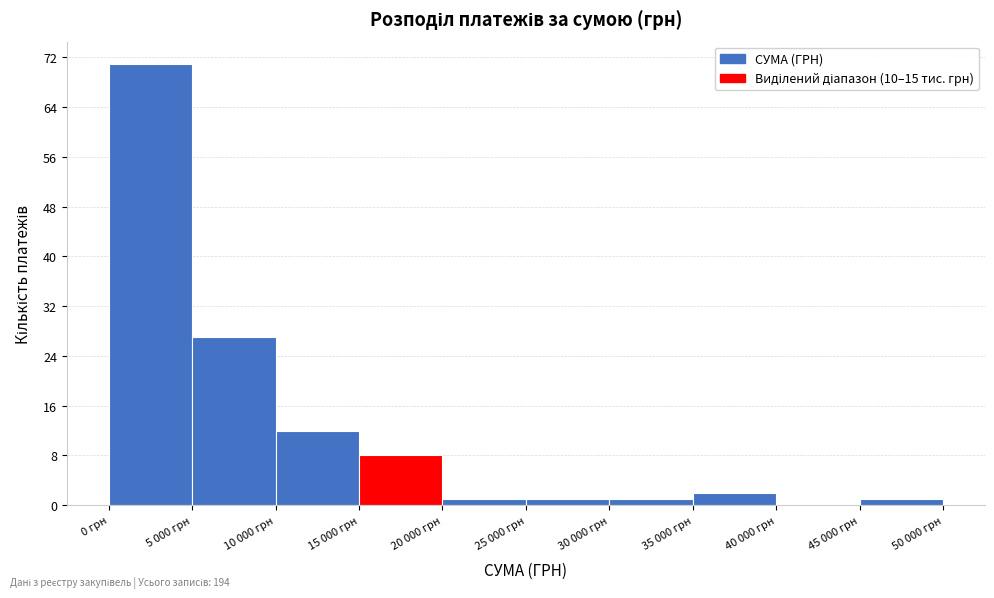

Reading left to right, extract all data points from this chart.

0 грн=71	5 000 грн=27	10 000 грн=12	15 000 грн=8	20 000 грн=1	25 000 грн=1	30 000 грн=1	35 000 грн=2	40 000 грн=0	45 000 грн=1